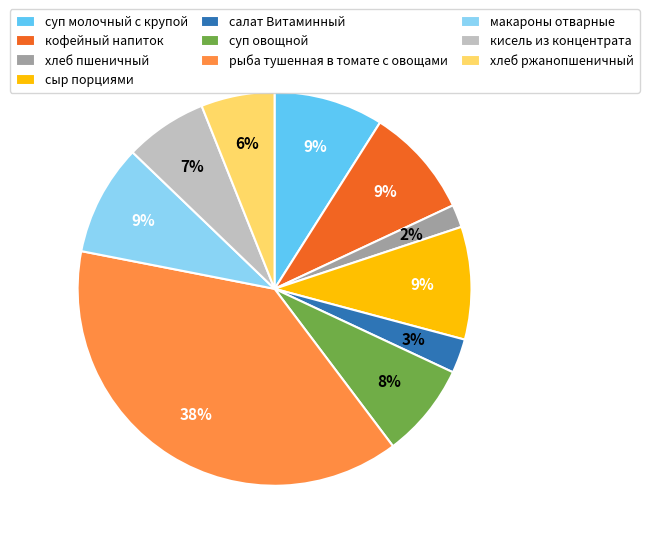

To the nearest percent, what is the difference between the салат Витаминный and кофейный напиток slice percentages?

6%